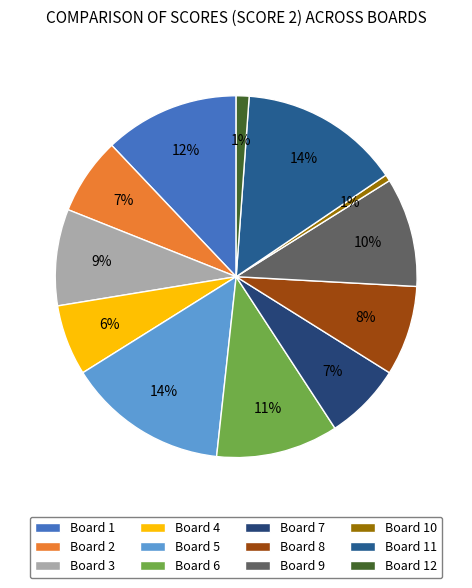

Count the number of slices in the pie.

12